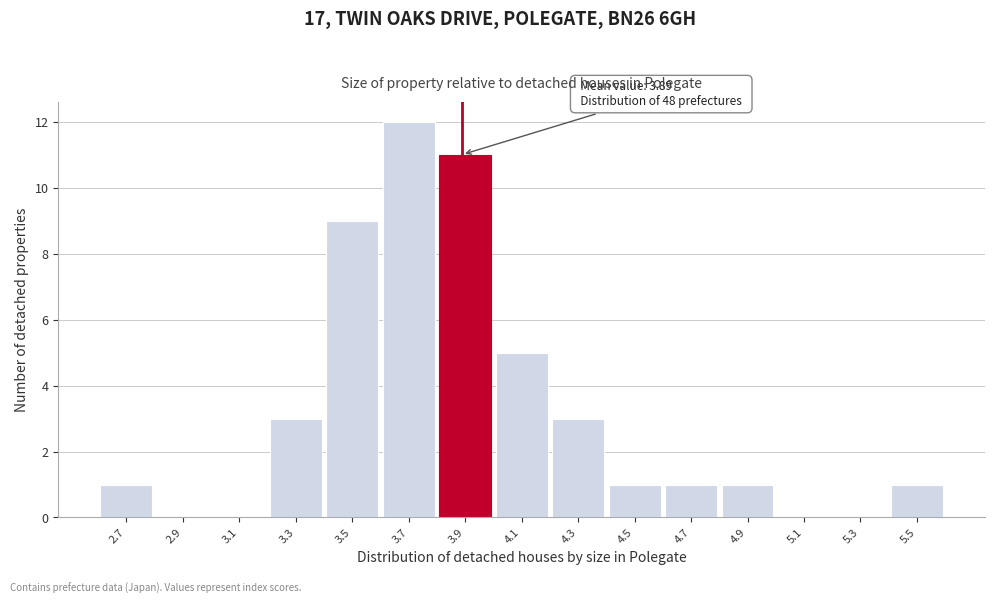

Which range on the x-axis has the tallest bar?

3.6 to 3.8